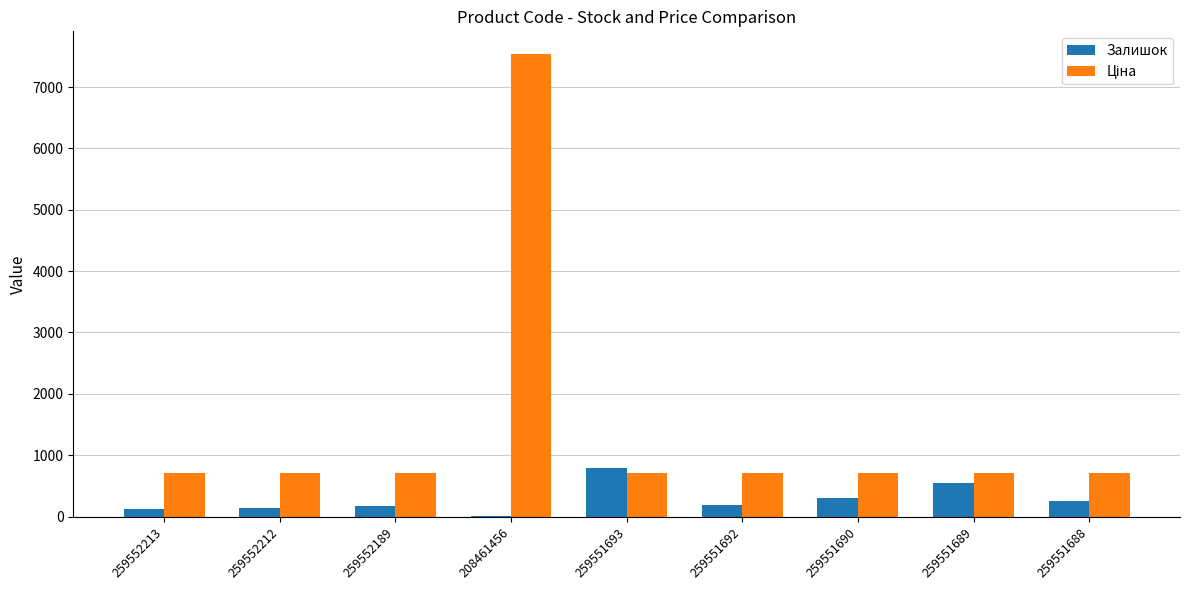

What is the sum of the Залишок values at 259551693 and 259551689?

1338.0